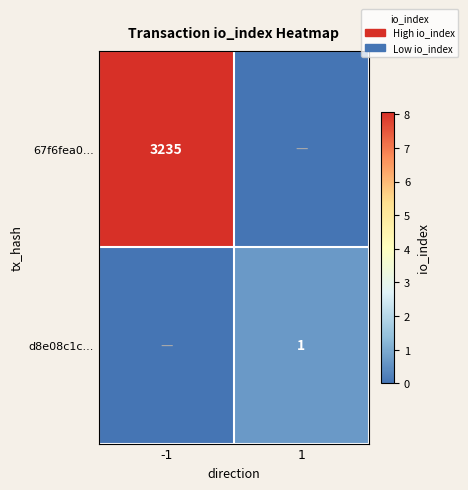

The value of d8e08c1c... at 1 is 1. True or false?

True